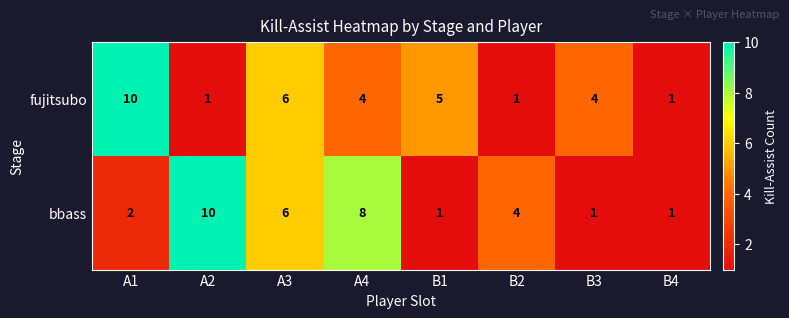

True or false: fujitsubo has a value of 5 at B1.

True